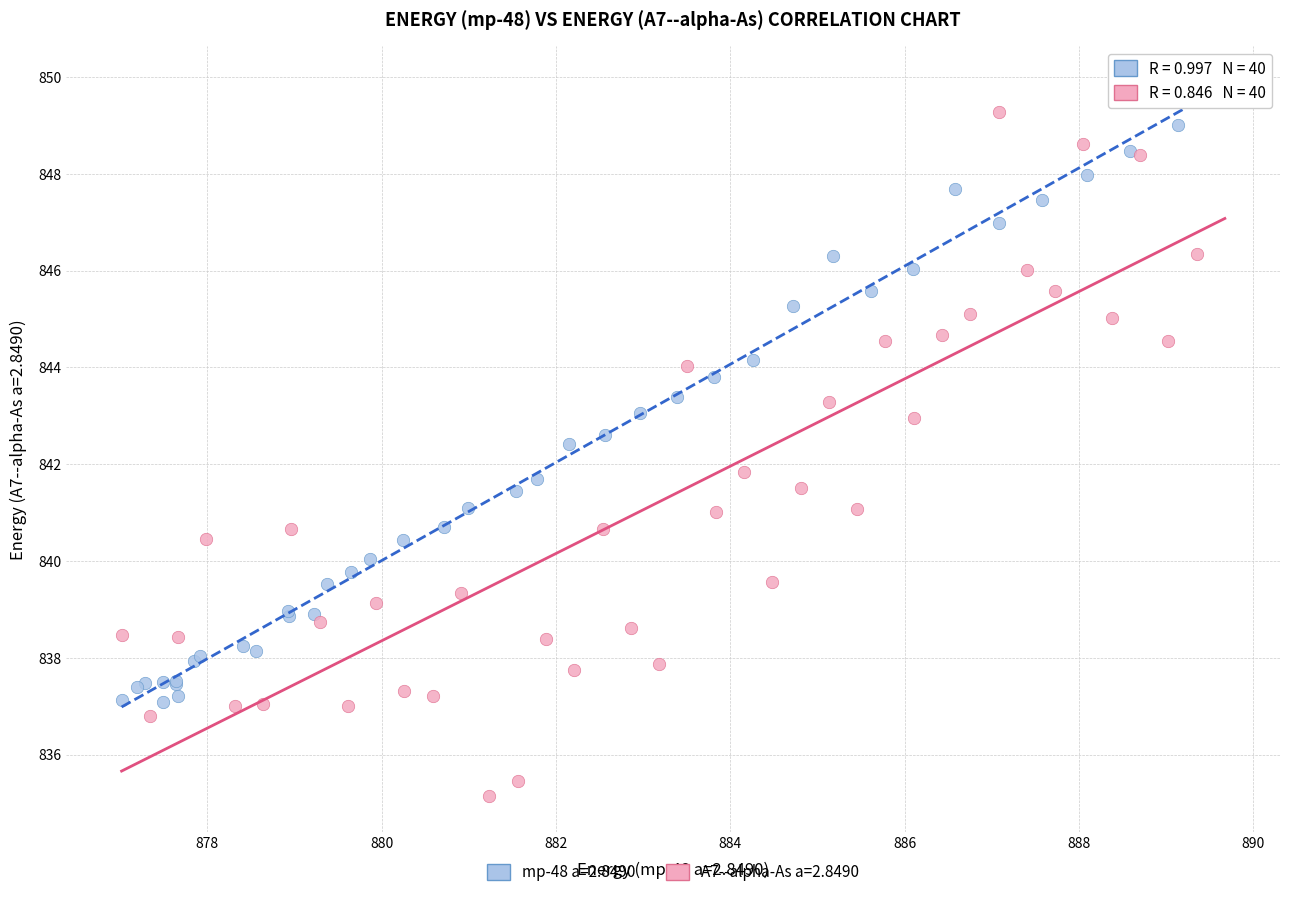

Which series reaches the minimum Y coordinate?

A7--alpha-As a=2.8490